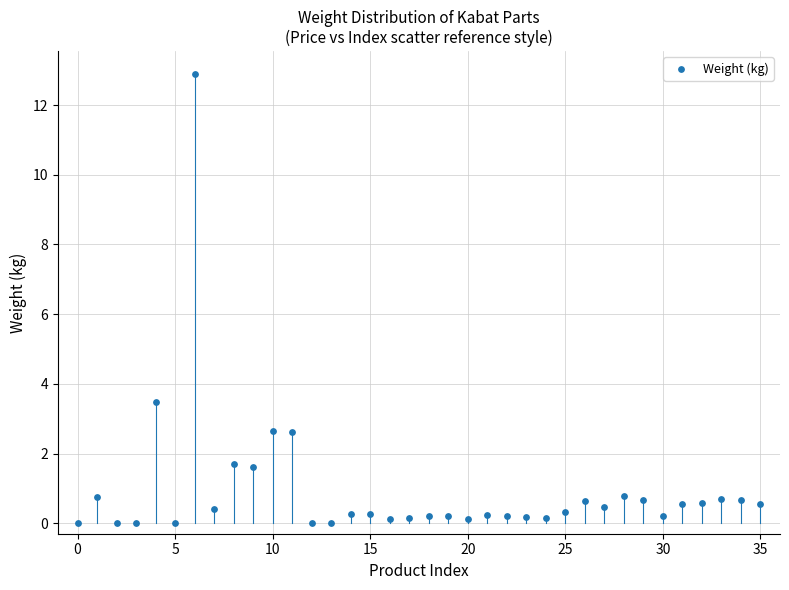

What Y value in the scatter plot is closest to 6?

3.5